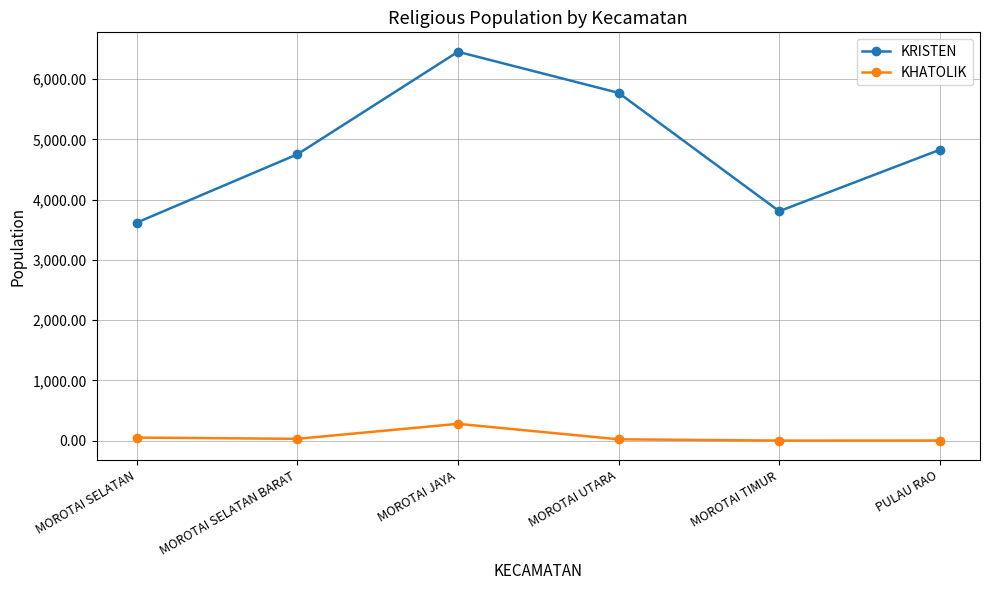

The KHATOLIK series shows 30 at MOROTAI SELATAN BARAT. True or false?

True